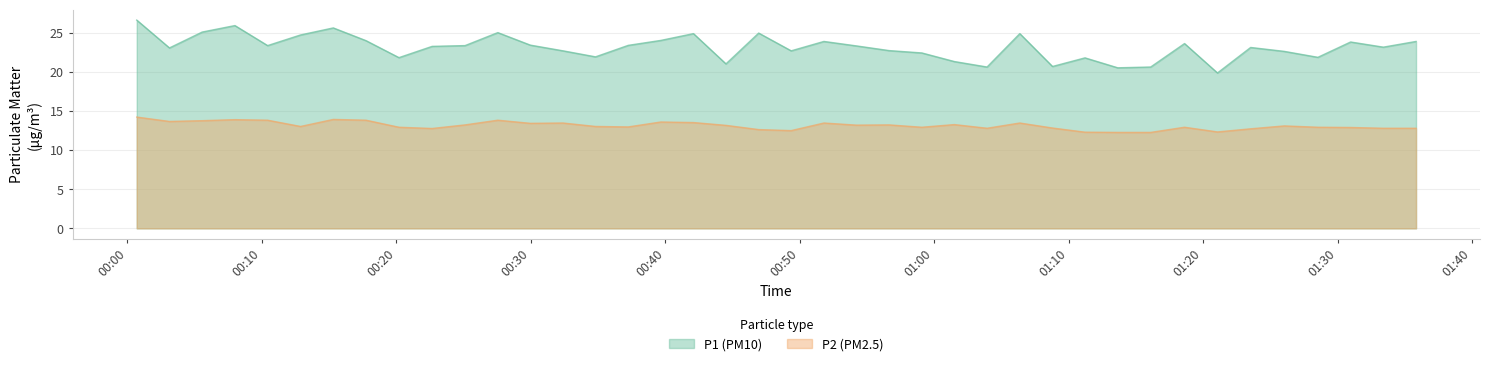

What is the difference between the second highest and second lowest values in the P1 series?

5.4